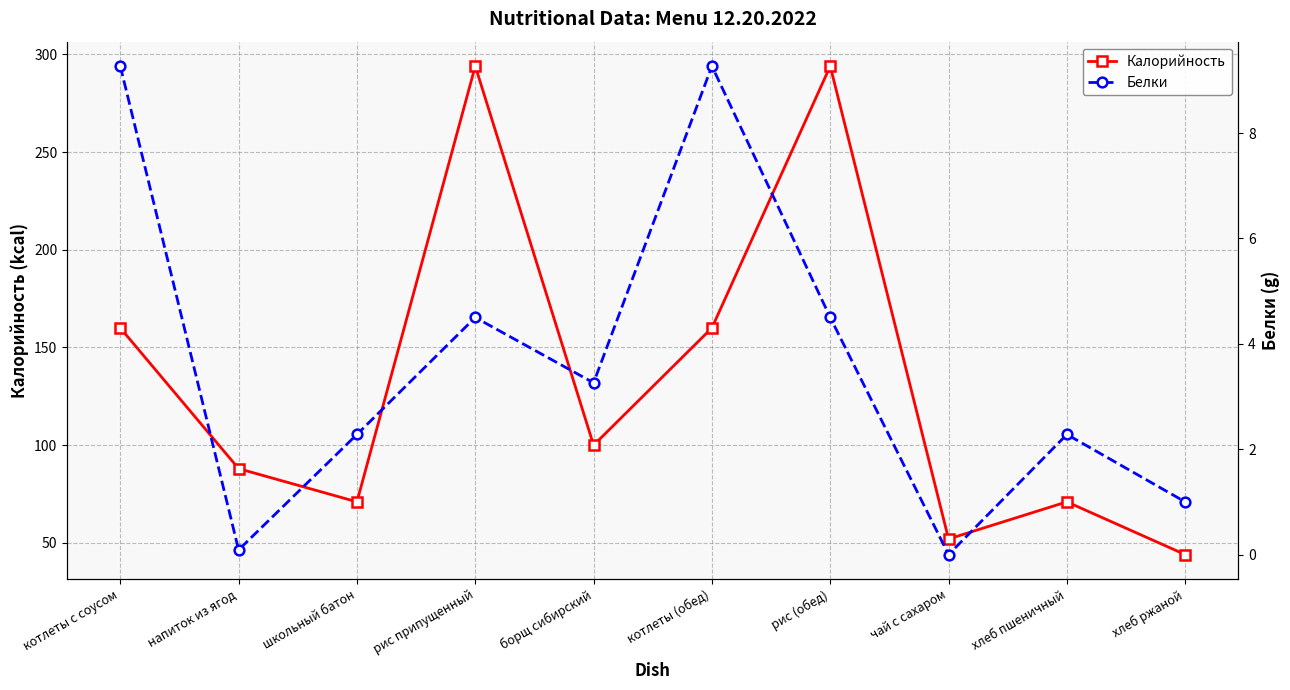

At which category is the sum across all series the highest?

рис припущенный